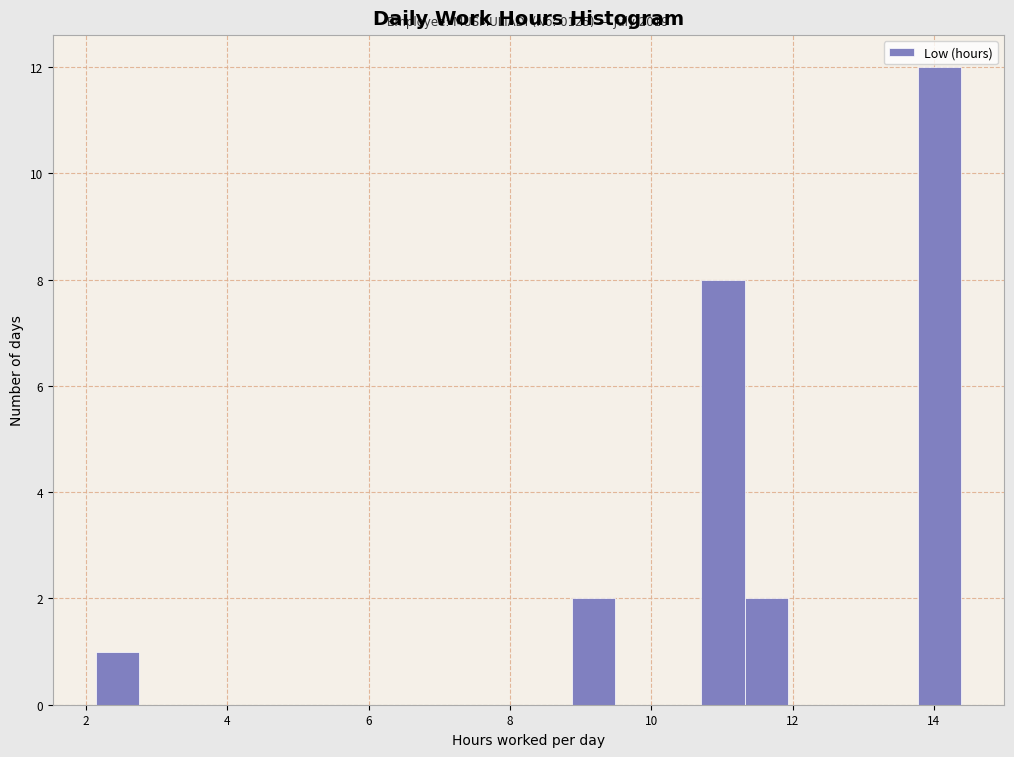

Around what value on the x-axis is the tallest bar? Give the approximate position of its centre, as read against the axis.

14.0